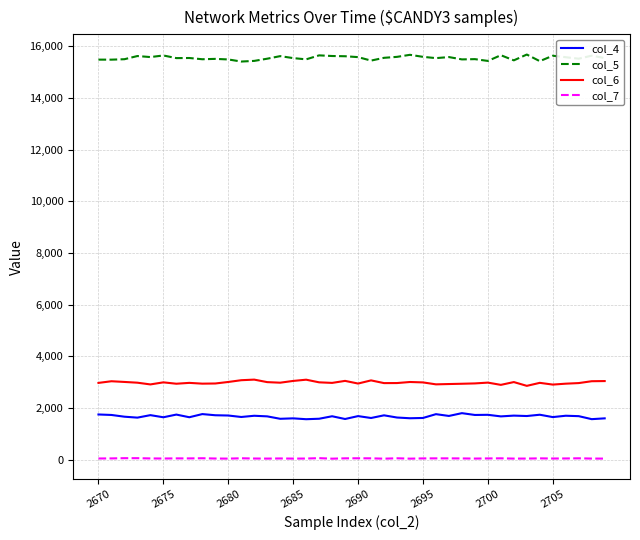

What is the maximum value shown in the chart?

15675